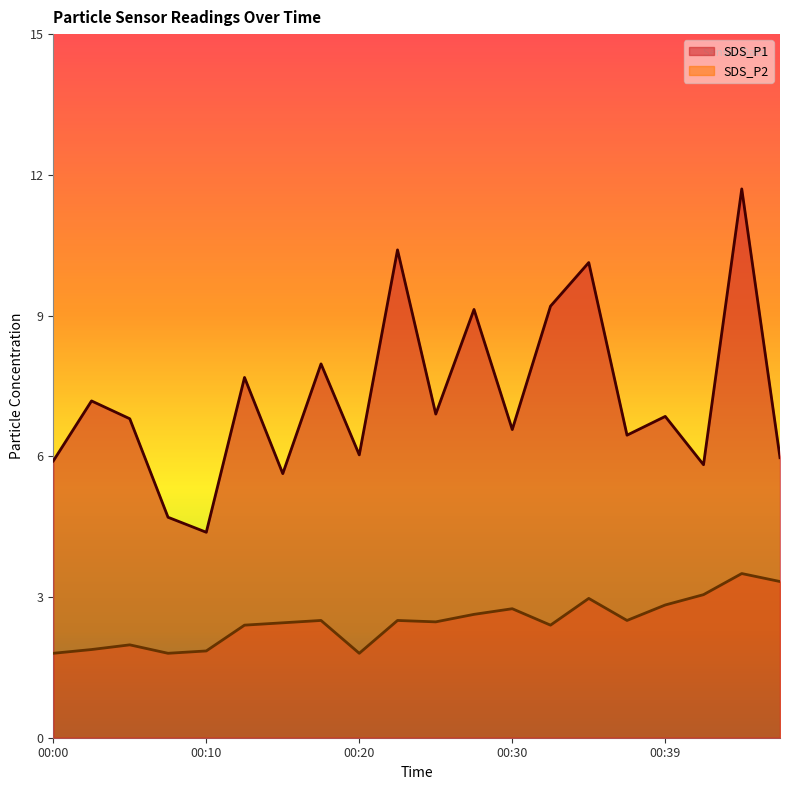

What is the minimum value for SDS_P2?

1.8